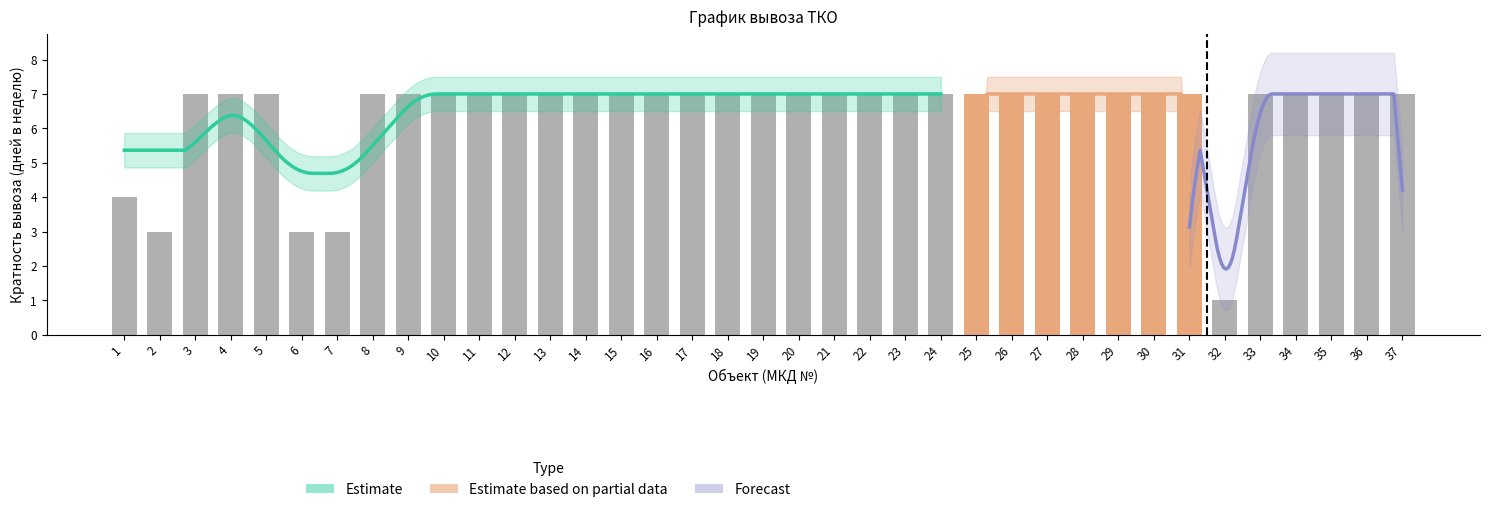

List the labels in order of value, smallest first.

32, 2, 6, 7, 1, 3, 4, 5, 8, 9, 10, 11, 12, 13, 14, 15, 16, 17, 18, 19, 20, 21, 22, 23, 24, 25, 26, 27, 28, 29, 30, 31, 33, 34, 35, 36, 37